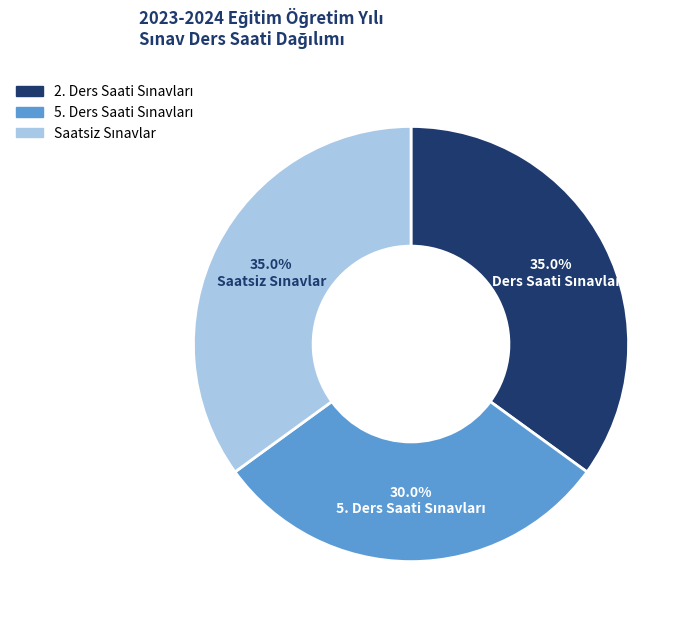

Is there a majority slice in this chart?

No